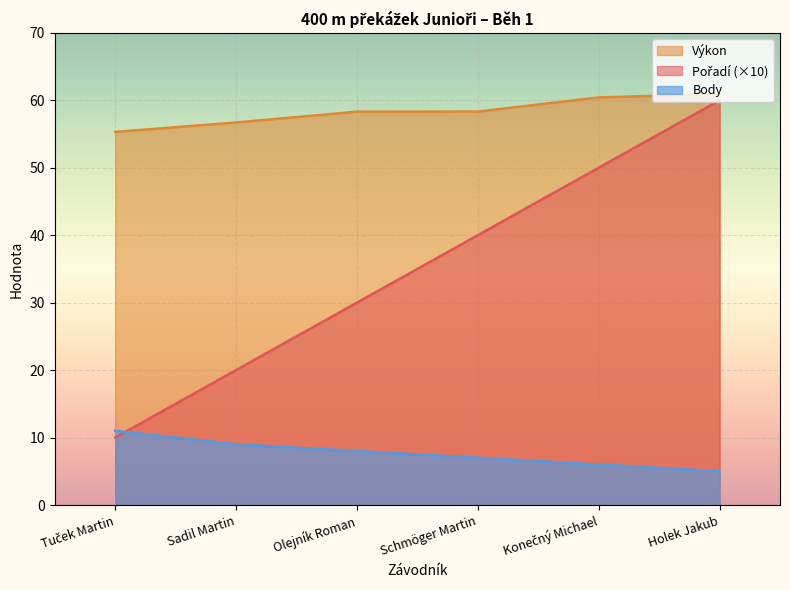

True or false: Výkon has more than 0 interior local peaks.

False